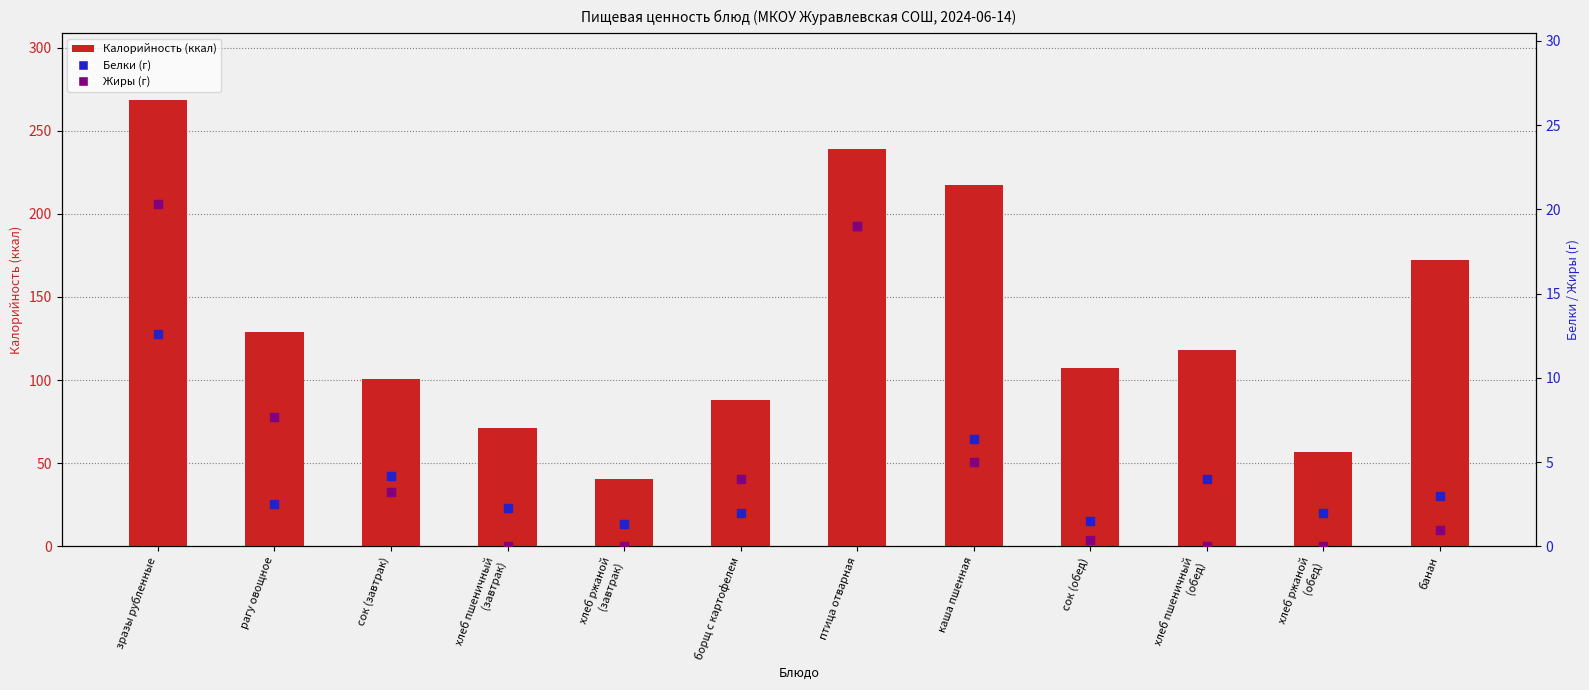

Which series has the largest total across all categories?

Калорийность